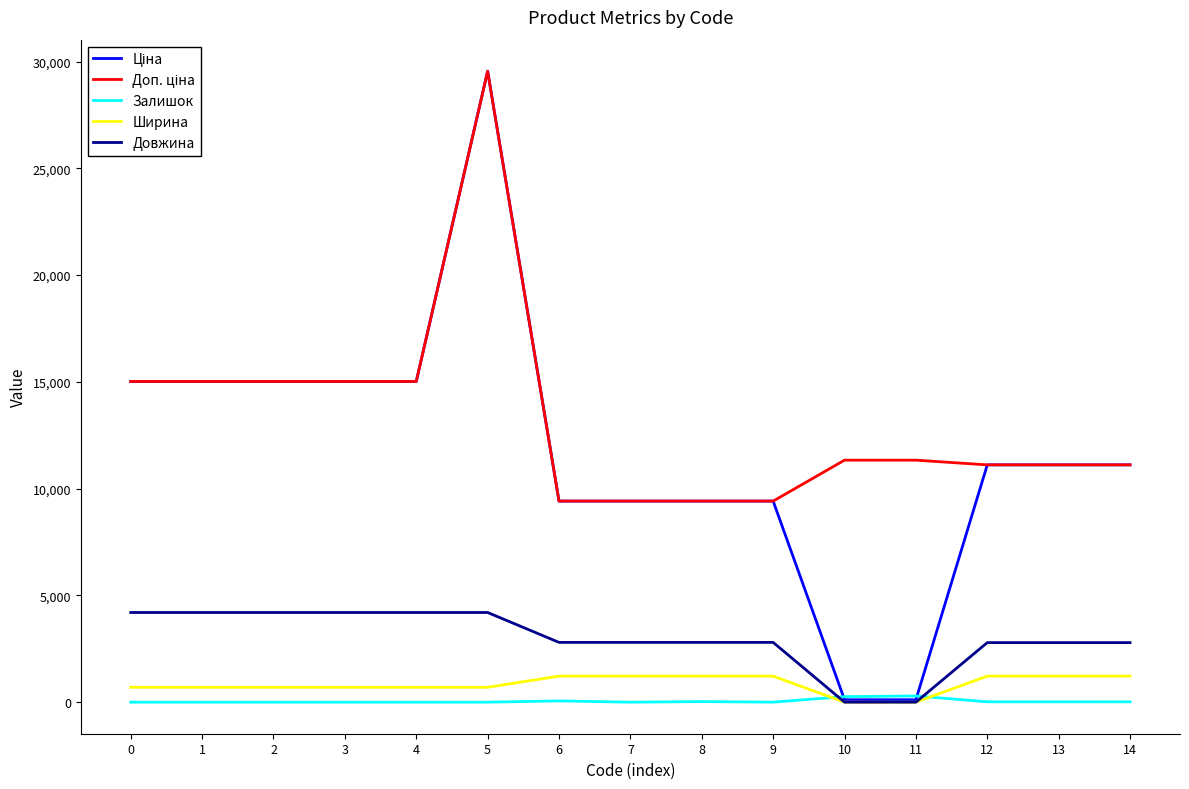

What is the maximum value for Довжина?

4200.0